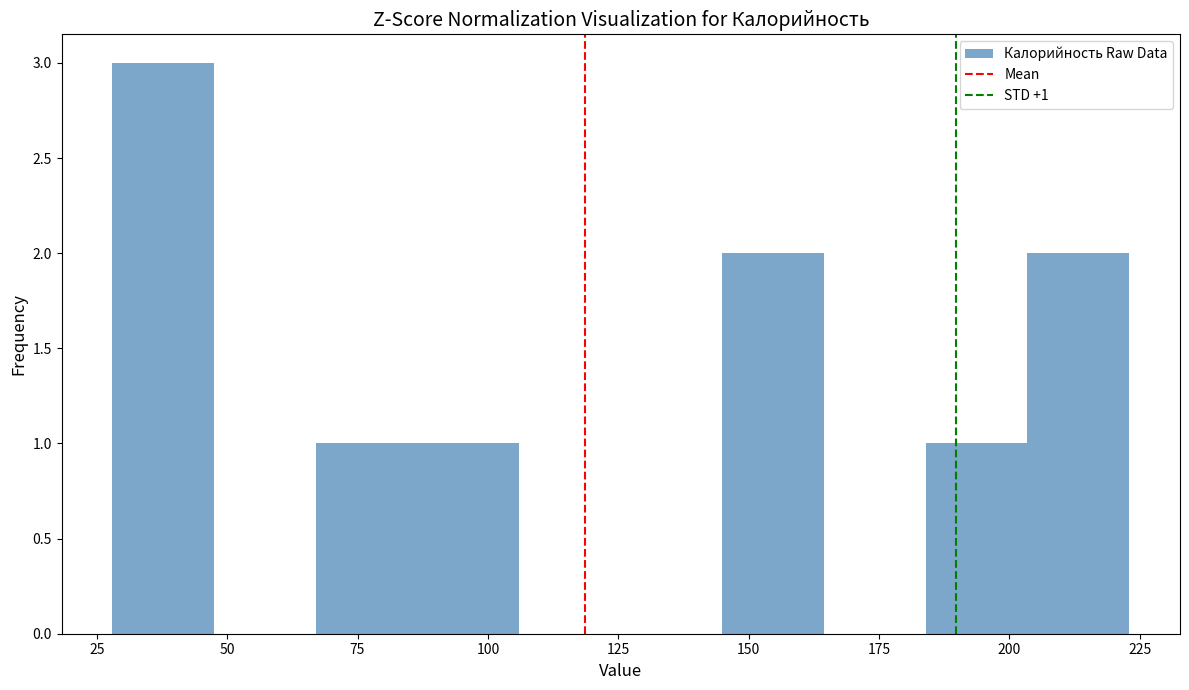

Read against the x-axis, roughly where is the centre of the tallest bar?

40